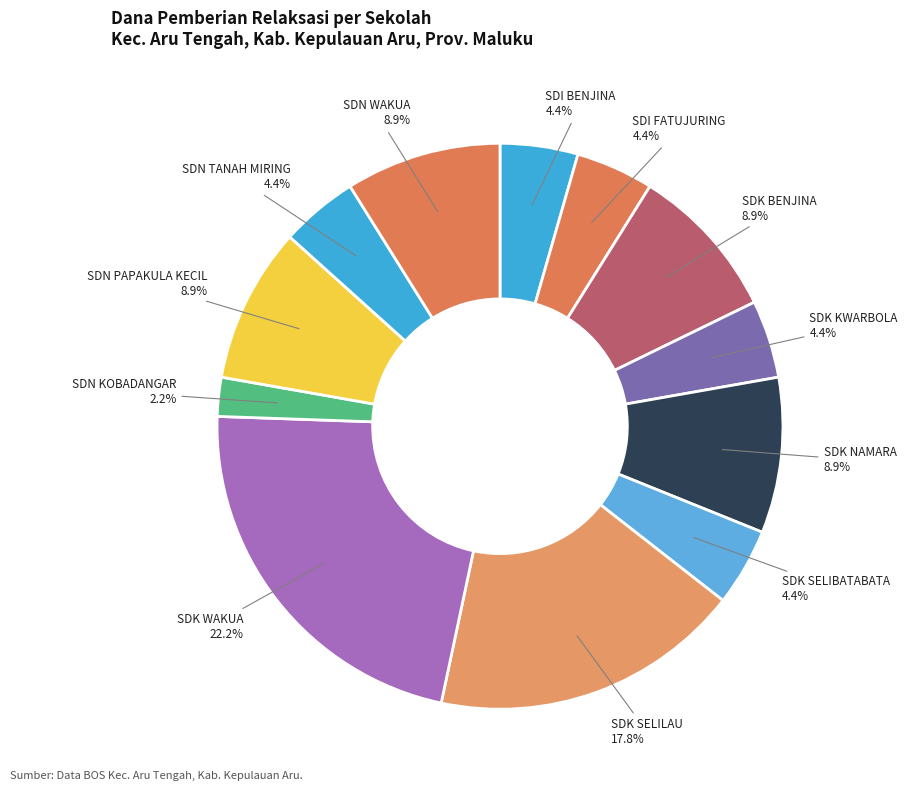

Is there a majority slice in this chart?

No